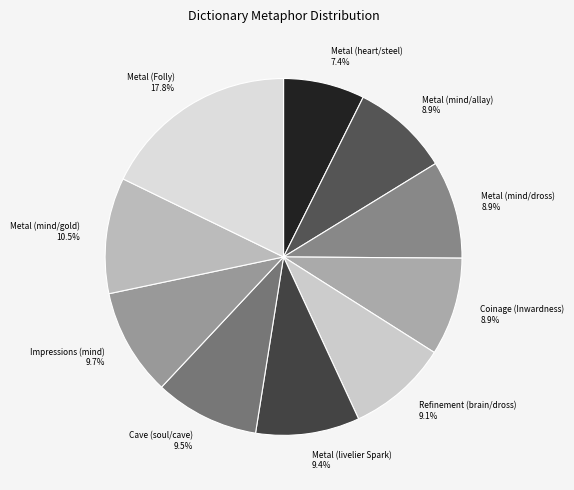

What is the largest slice in the pie chart?

Metal (Folly)